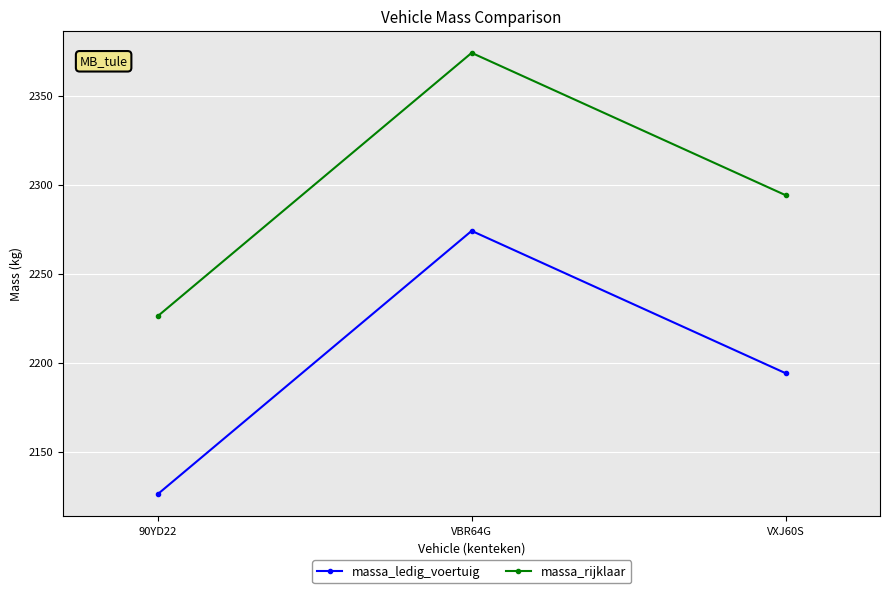

Reading left to right, list all the values displayed in this chart.

massa_ledig_voertuig: 2126	2274	2194
massa_rijklaar: 2226	2374	2294